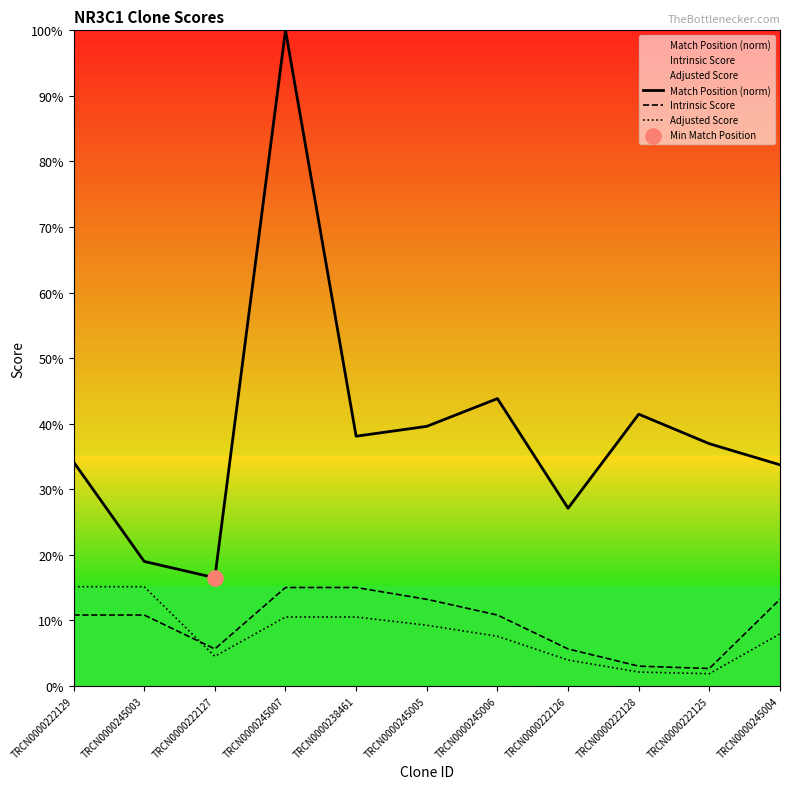

Which series has the largest Y range (max minus min)?

Match Position (norm)